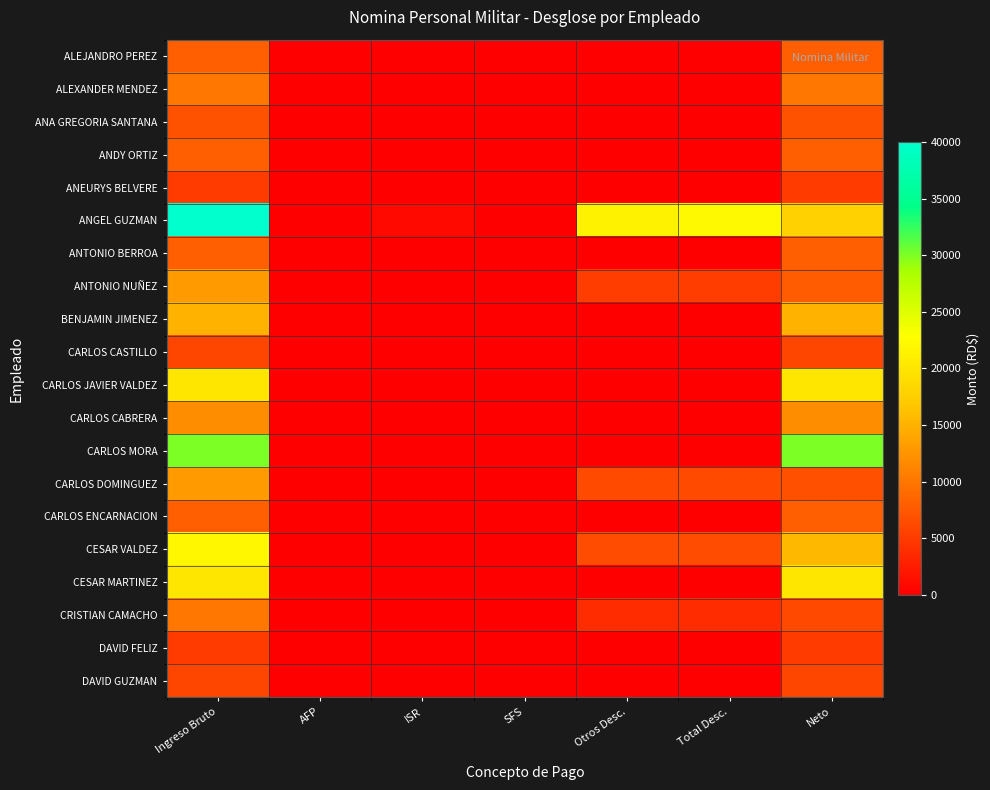

Between Total Desc. and SFS, which is larger?

Total Desc.